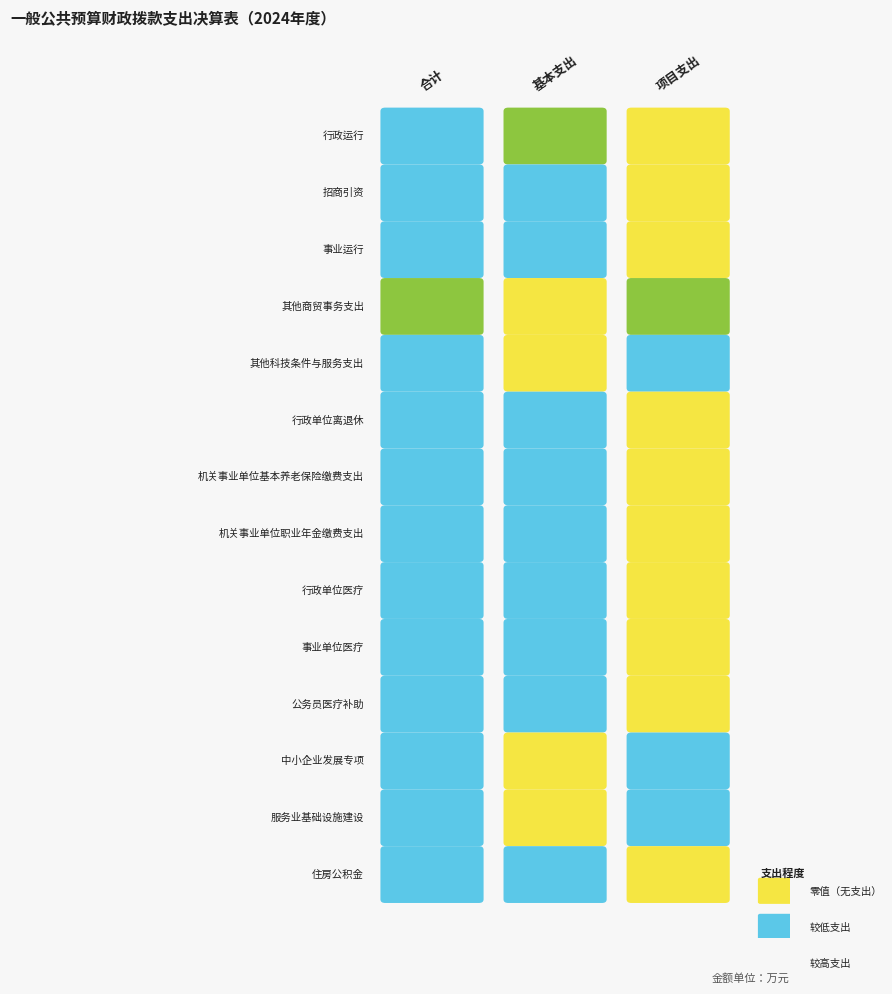

At how many categories does at least one series exceed 631?

2